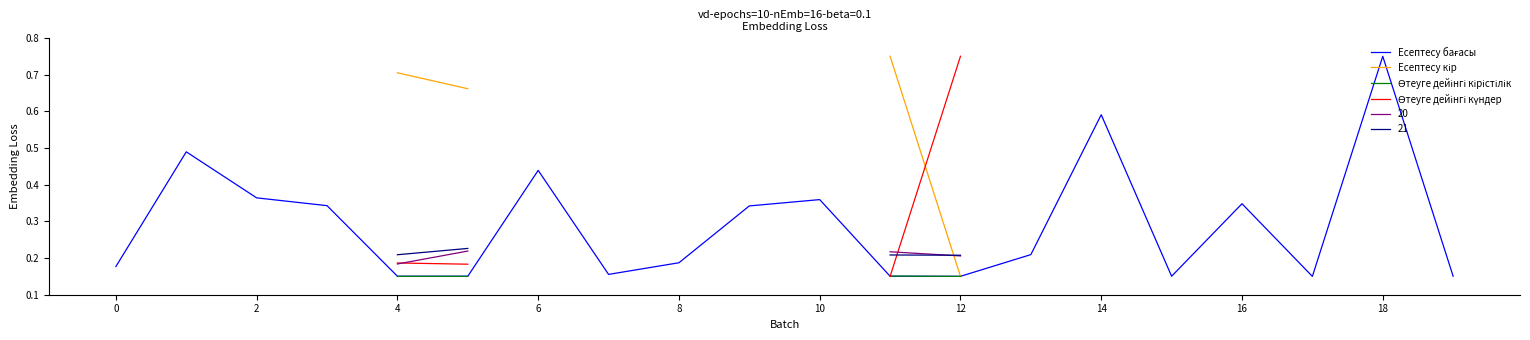

At which category does the chart reach its minimum across all series?

17